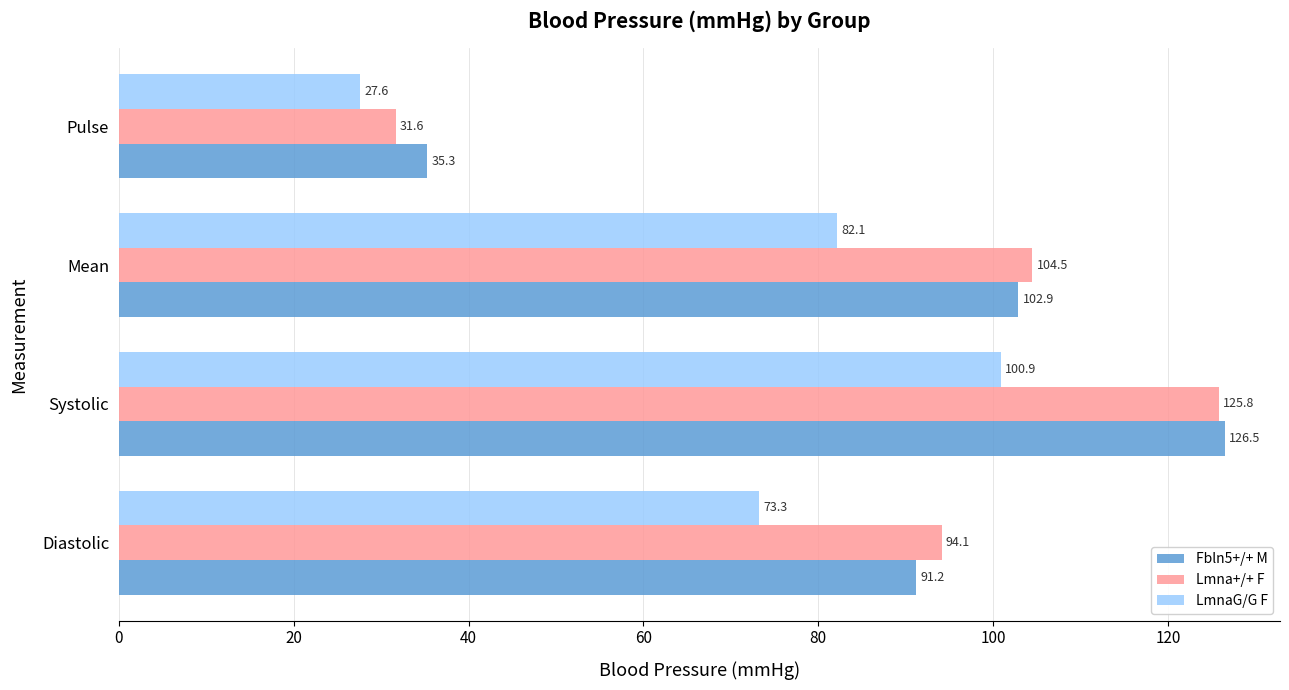

At which category is the sum across all series the highest?

Systolic